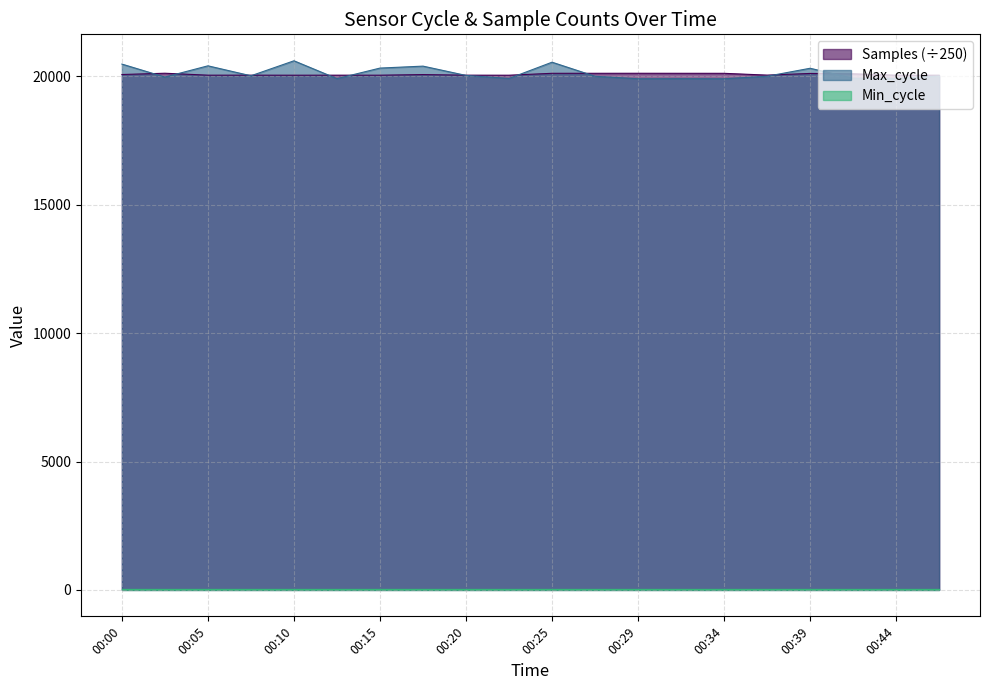

Which series has the largest total across all categories?

Max_cycle